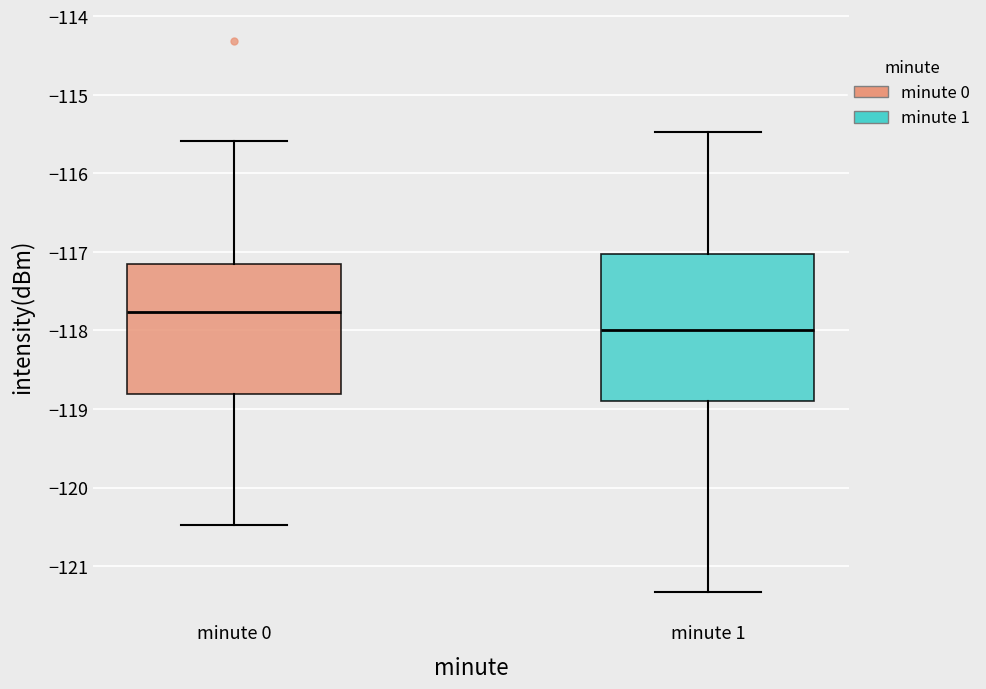

Reading left to right, transcribe this box plot: for each box, give where its median line is, the range the box spans, and where its two whiskers end, as read against the y-axis. The values are not printed on the chart, so give them approximately, as read against the axis.

minute 0: median -117.8, box -118.8 to -117.2, whiskers -120.5 to -115.6
minute 1: median -118.0, box -118.9 to -117.0, whiskers -121.3 to -115.5